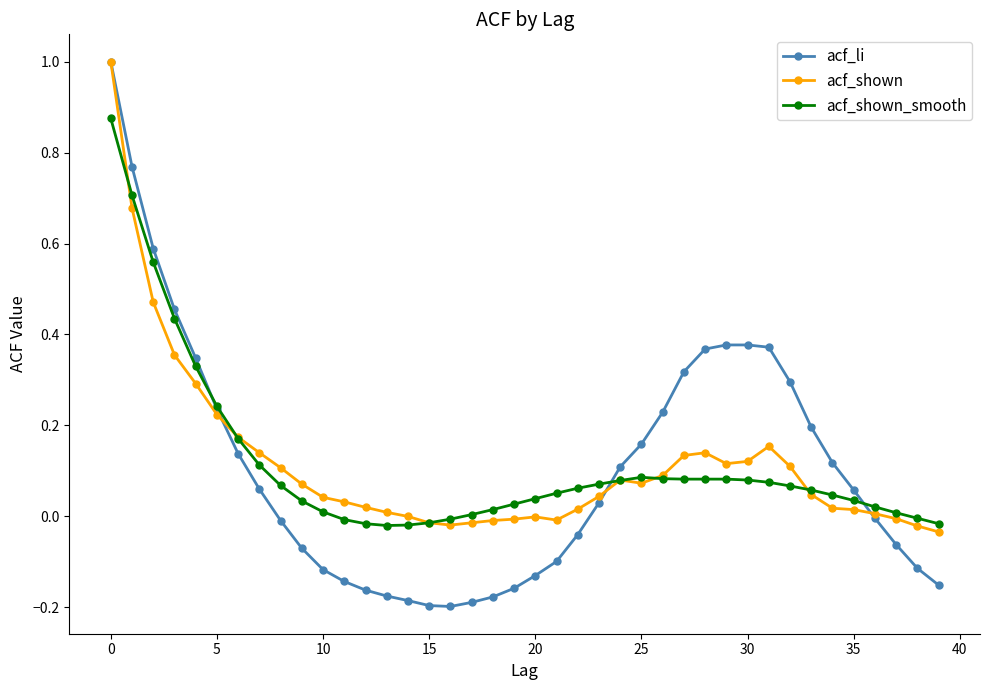

Count the number of categories in the chart.

40